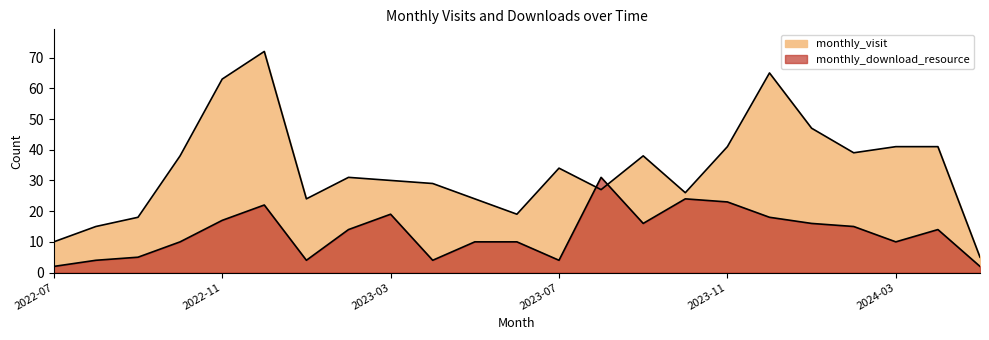

Which series has the widest spread of values?

monthly_visit